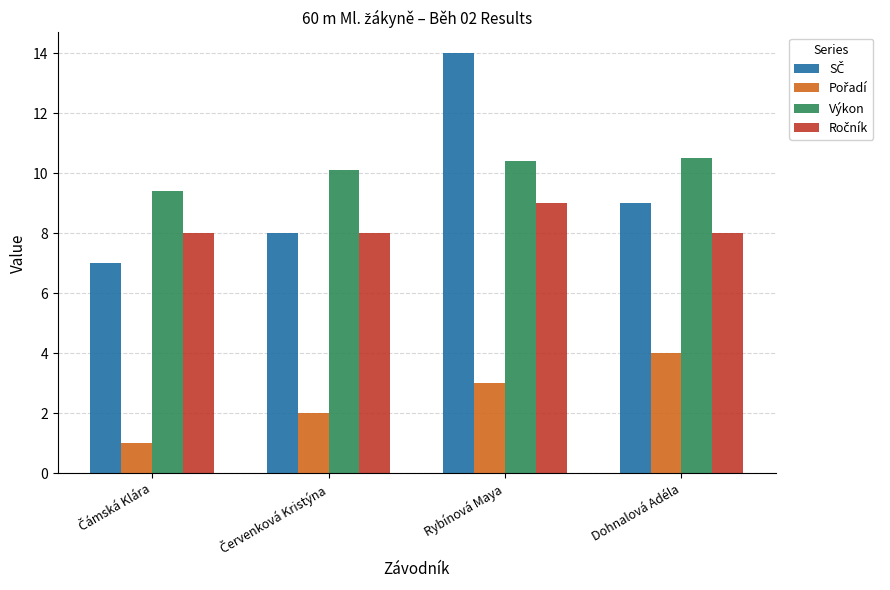

What is the greatest value displayed?

14.0